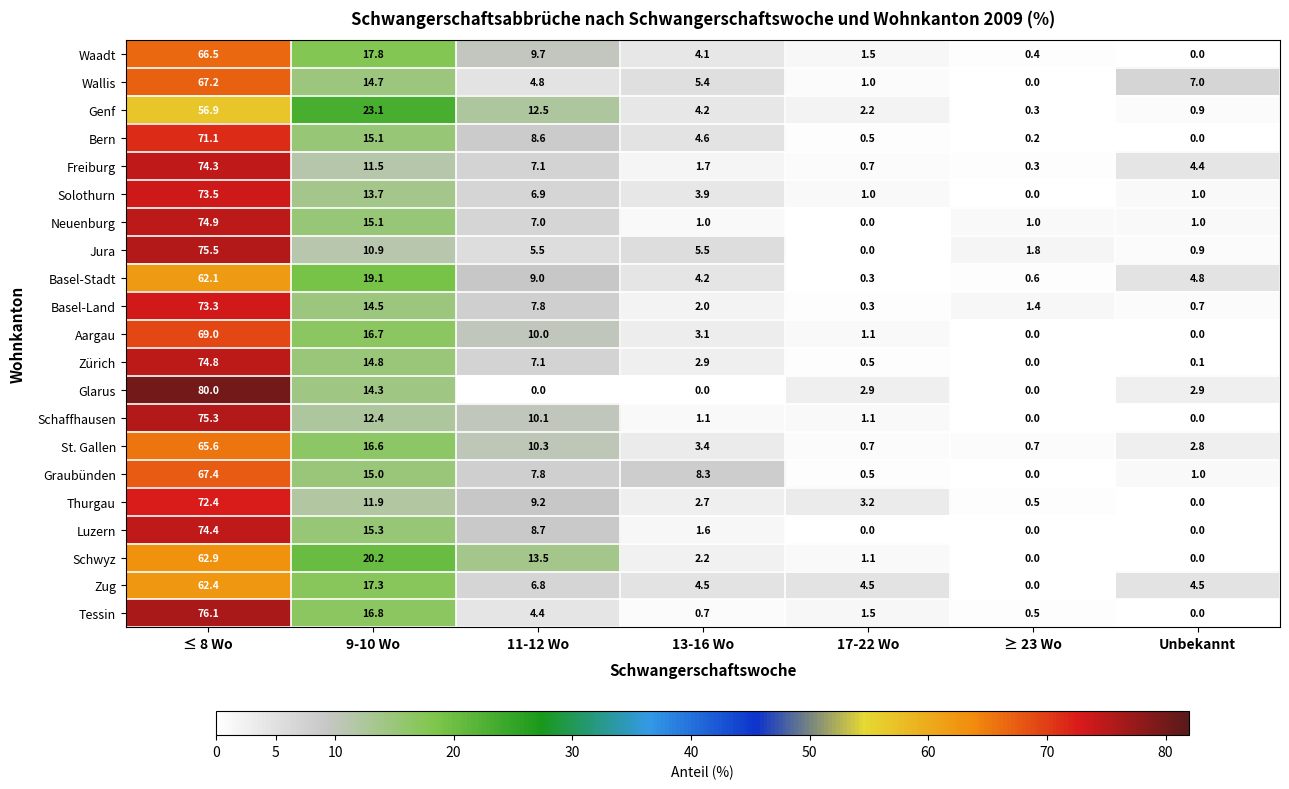

Rank the categories by Zürich value from highest to lowest.

≤ 8 Wo, 9-10 Wo, 11-12 Wo, 13-16 Wo, 17-22 Wo, Unbekannt, ≥ 23 Wo